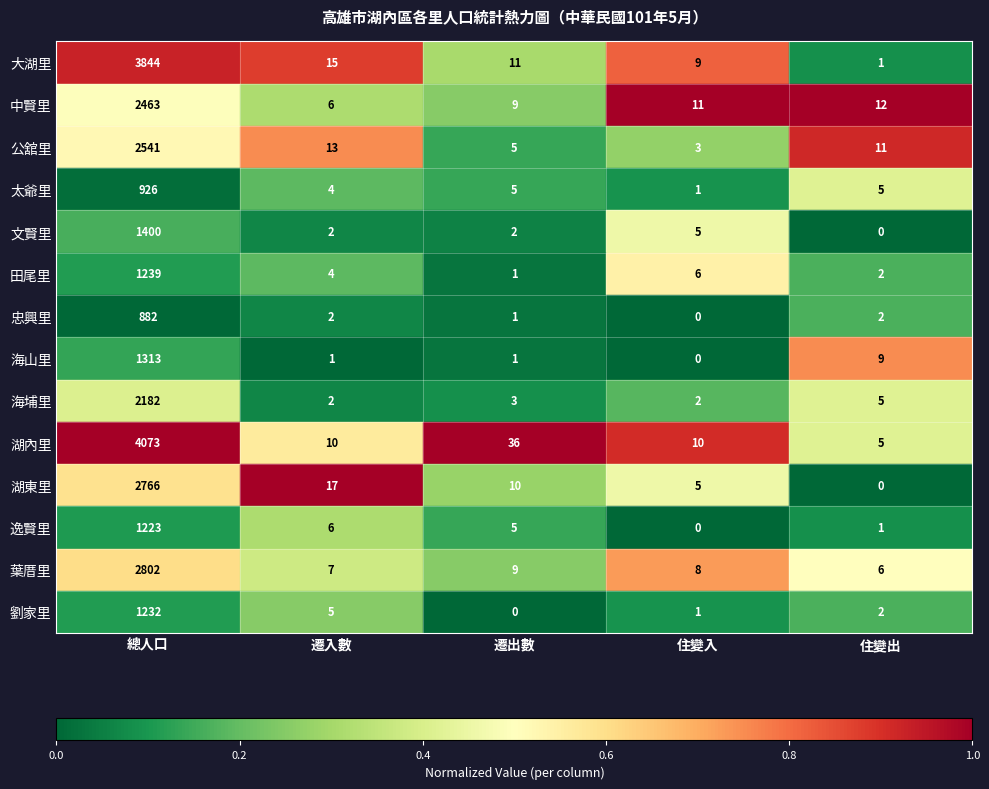

What is the sum of the 湖內里 values at 住變出 and 住變入?

15